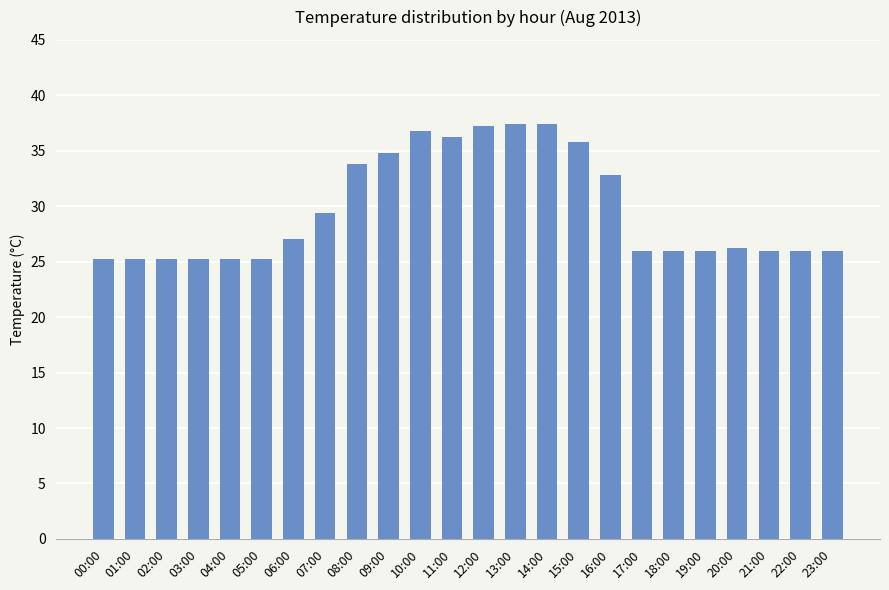

What is the average value?

29.7